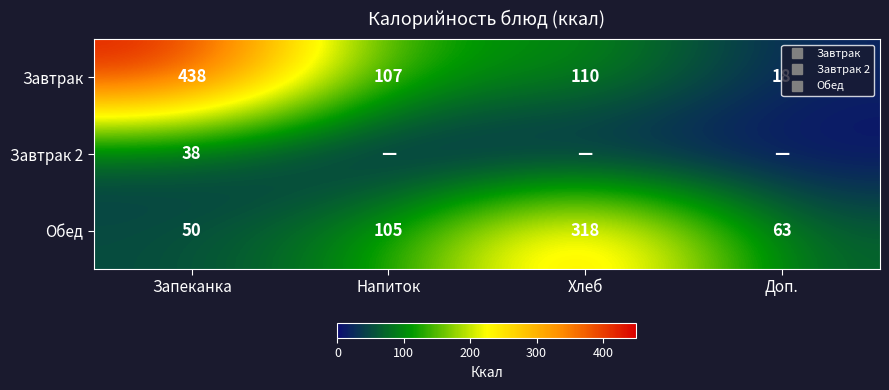

What is the total value across all series at Напиток?

212.0